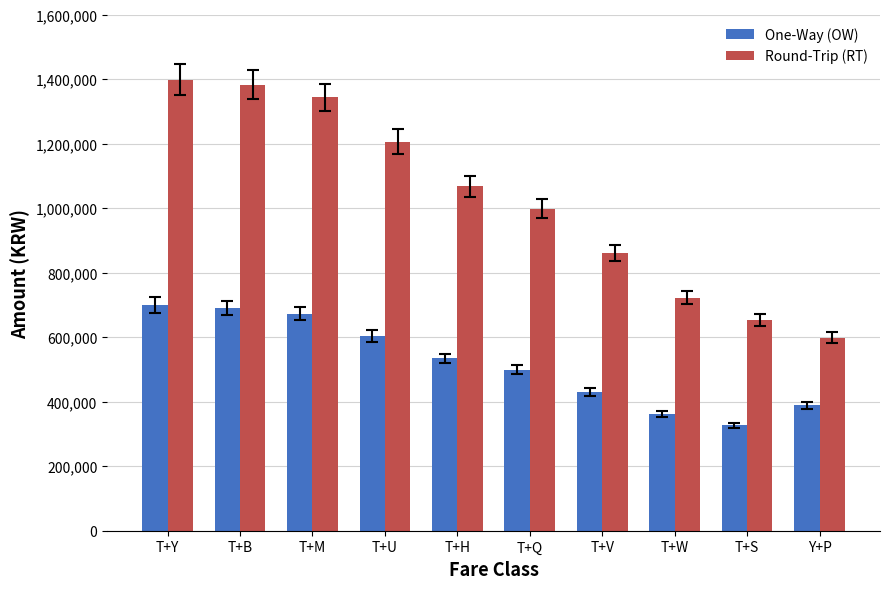

The value of Round-Trip (RT) at T+H is 606452. True or false?

False